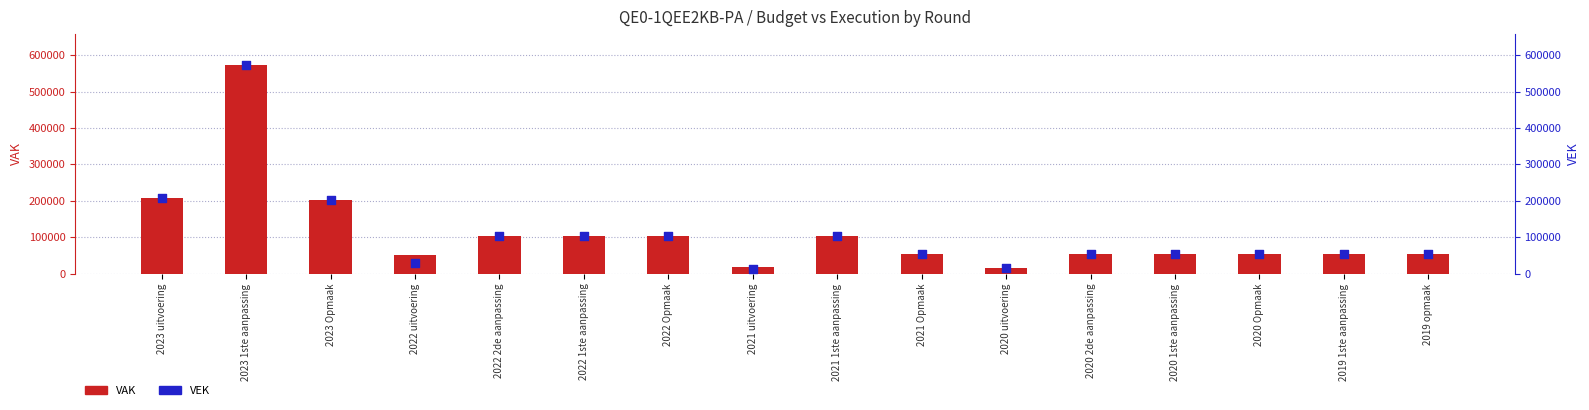

What is the total value across all series at 2021 Opmaak?

110000